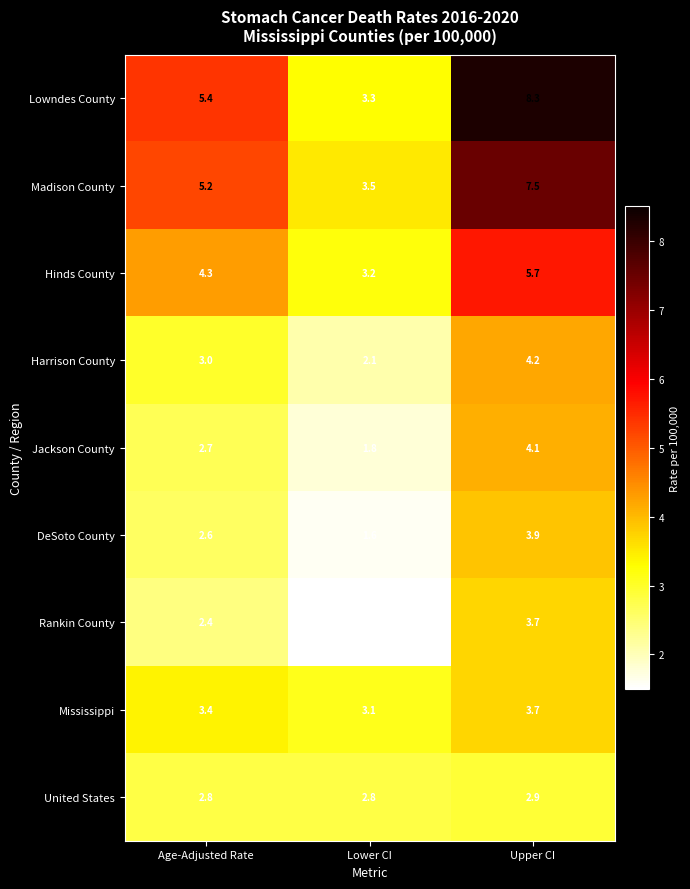

At how many categories does at least one series exceed 4?

2